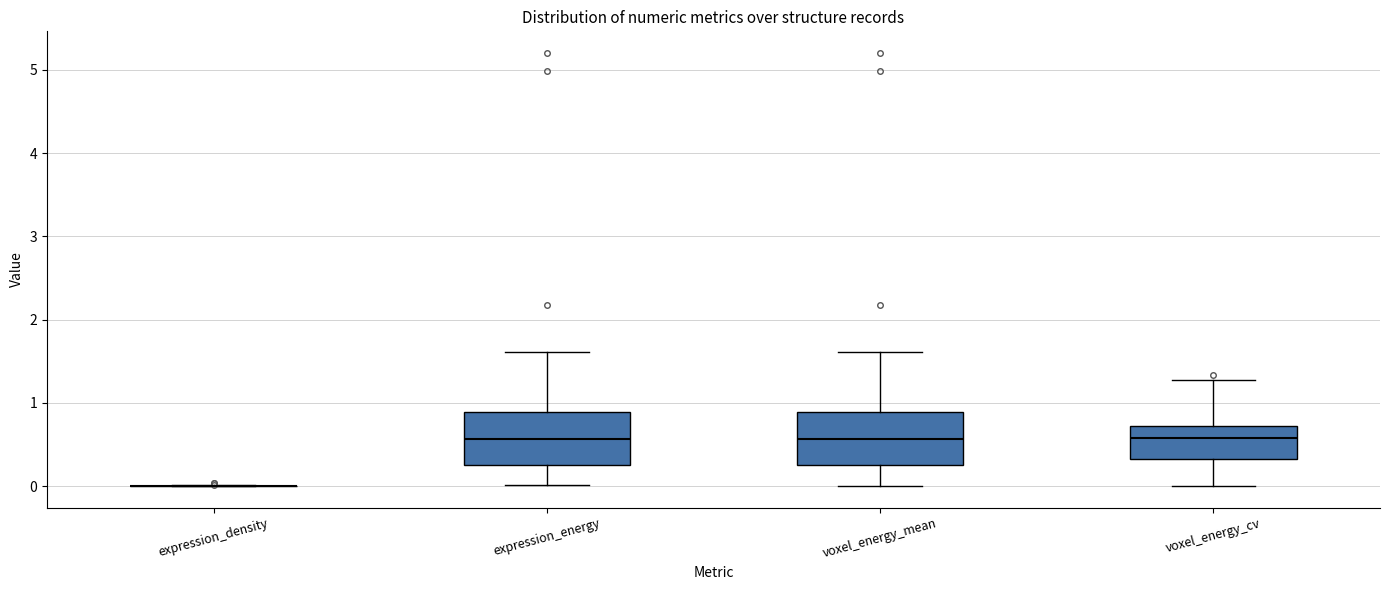

Reading left to right, read every box against the y-axis: the position of its median line, the range the box covers, and the ends of its whiskers. The values are not printed on the chart, so give them approximately, as read against the axis.

expression_density: box collapsed to a line at 0.0, whiskers 0.0 to 0.0
expression_energy: median 0.6, box 0.3 to 0.9, whiskers 0.0 to 1.6
voxel_energy_mean: median 0.6, box 0.3 to 0.9, whiskers 0.0 to 1.6
voxel_energy_cv: median 0.6, box 0.3 to 0.7, whiskers 0.0 to 1.3